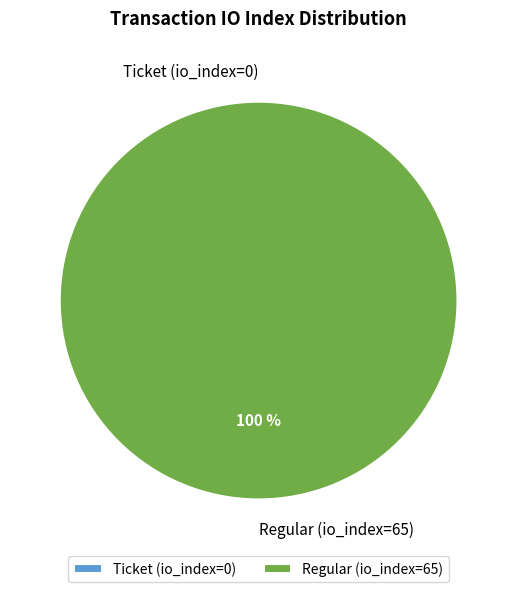

To the nearest percent, what percentage of the pie is Regular (io_index=65)?

100%